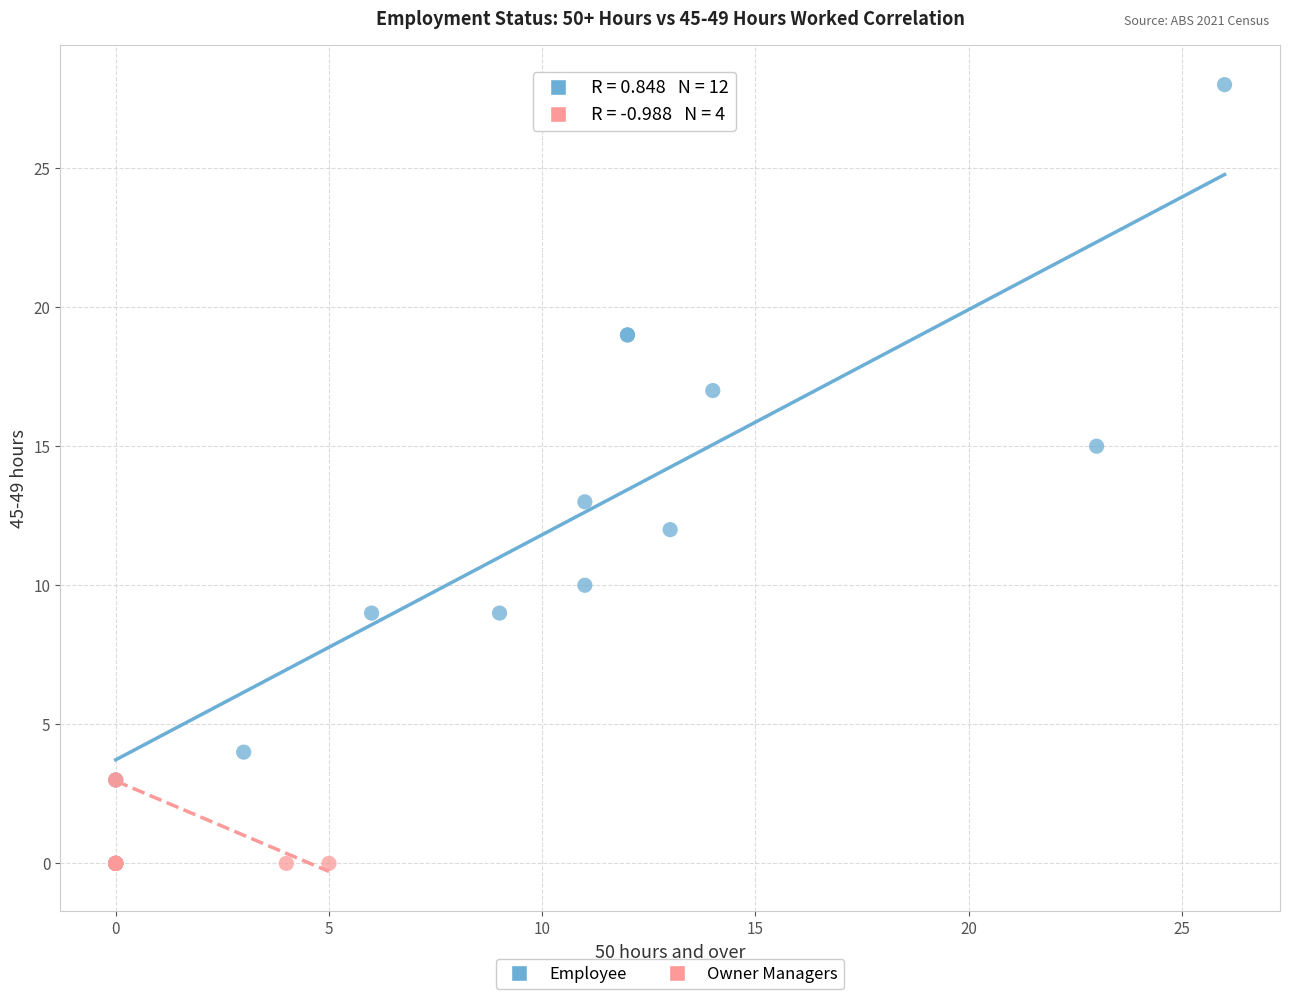

Which series has the largest Y range (max minus min)?

Employee